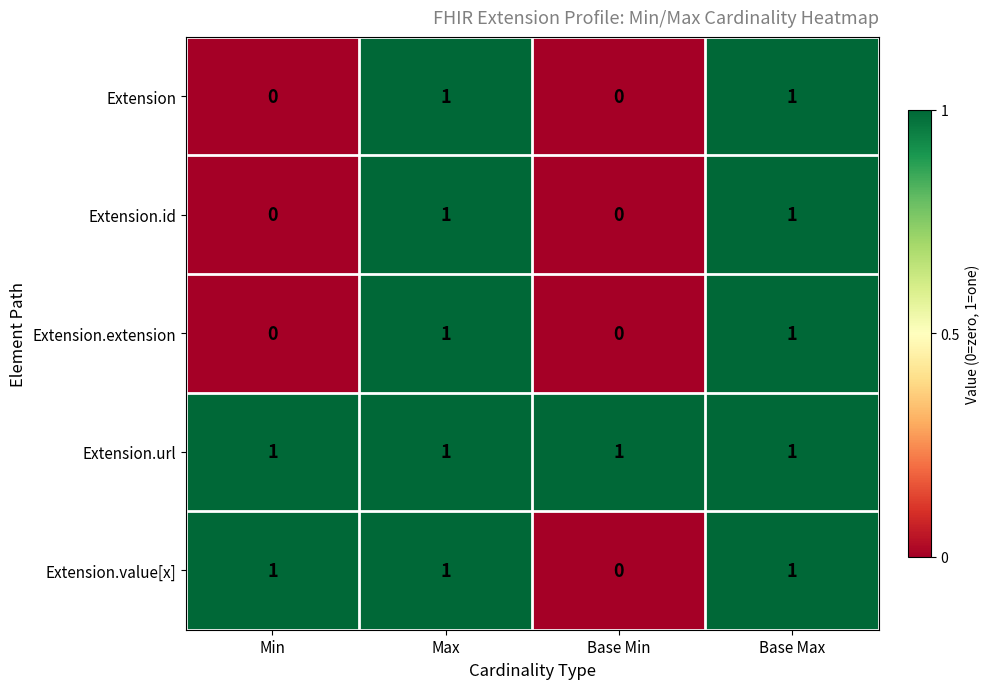

The value of Extension.url at Min is 0. True or false?

False